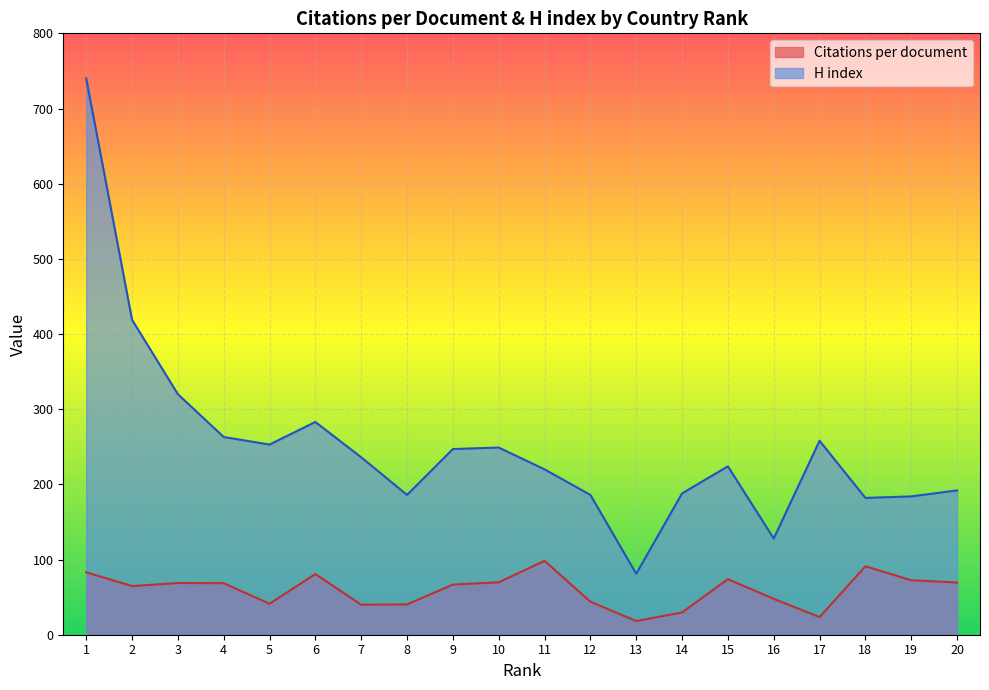

What value does the H index series have at 18?

182.0